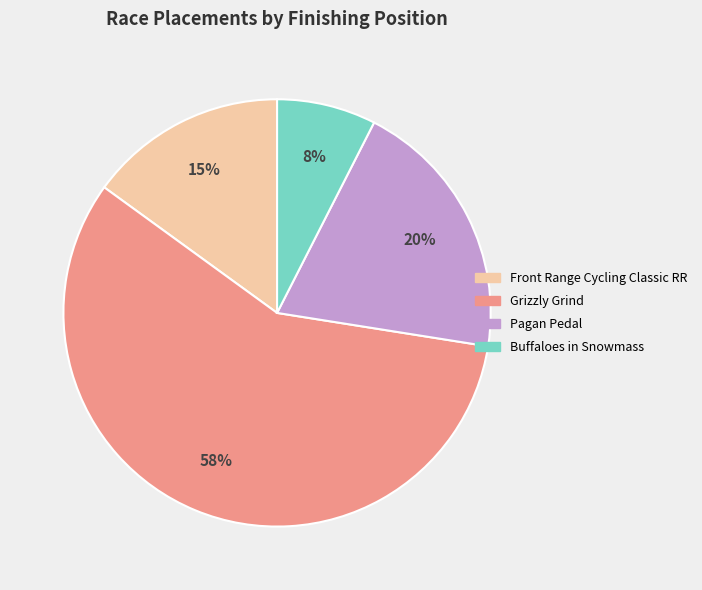

How many slices are in this pie chart?

4